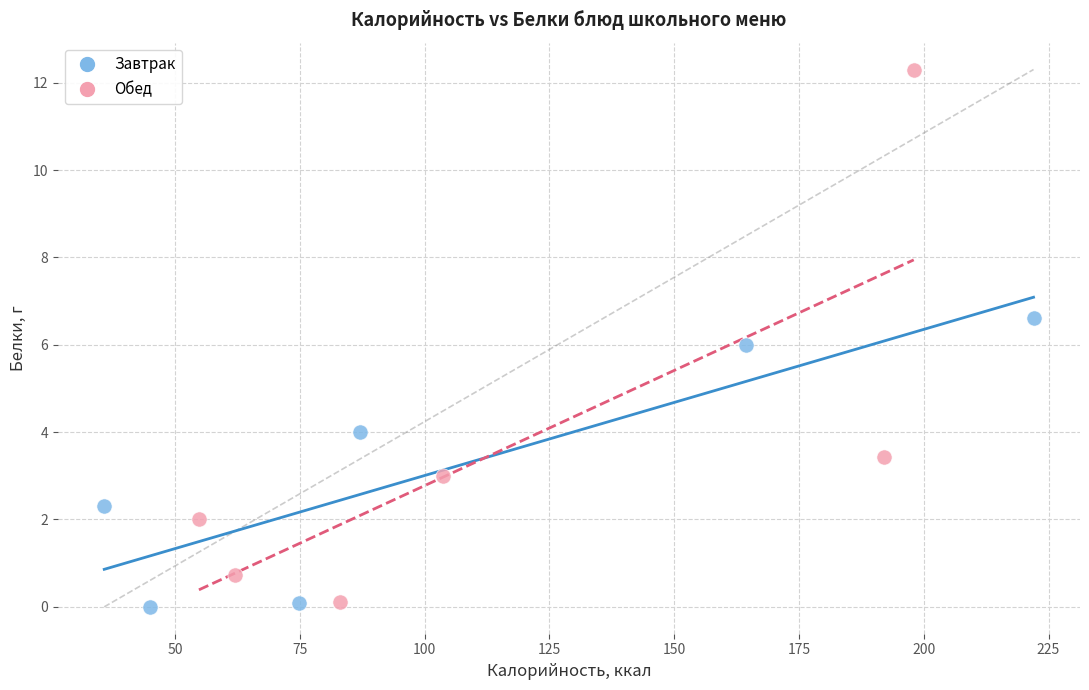

Which series reaches the minimum Y coordinate?

Завтрак